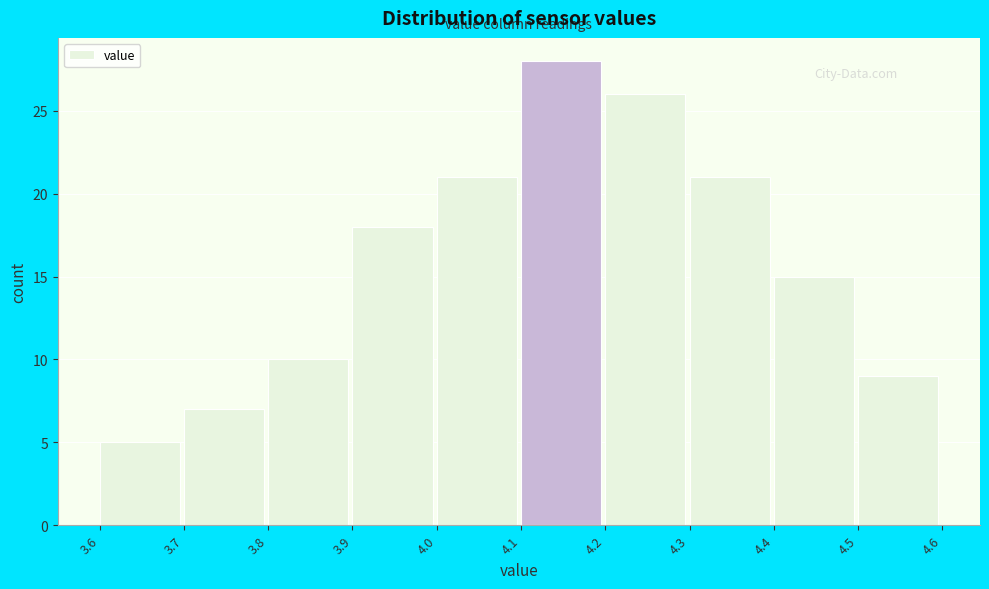

Over which range of the x-axis is the bar tallest?

4.1 to 4.2